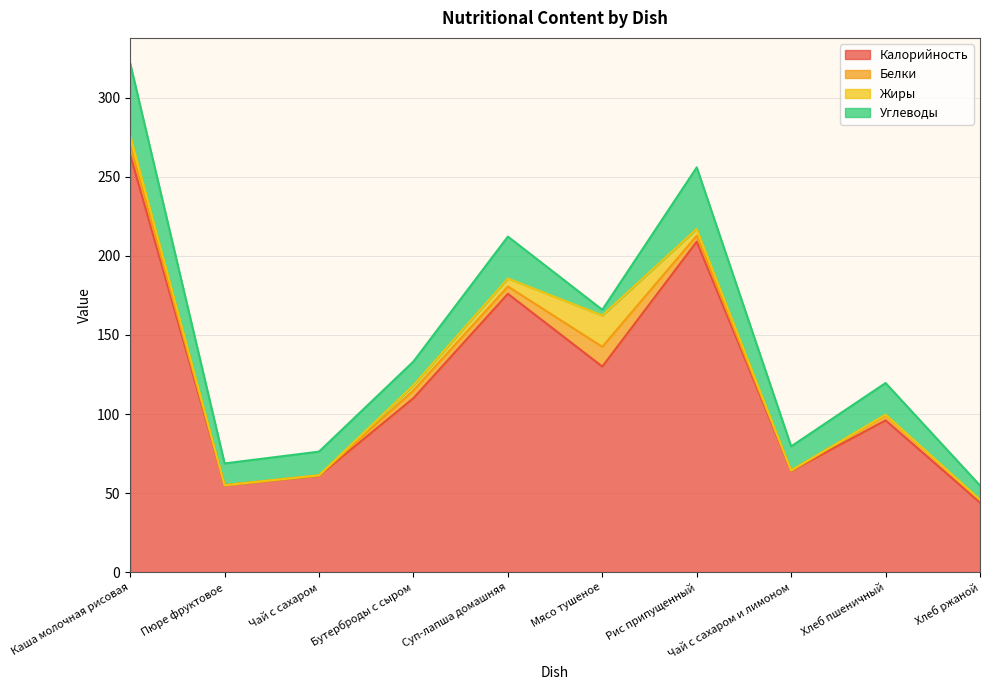

What is the difference between the Белки values at Чай с сахаром и лимоном and Хлеб ржаной?

1.3